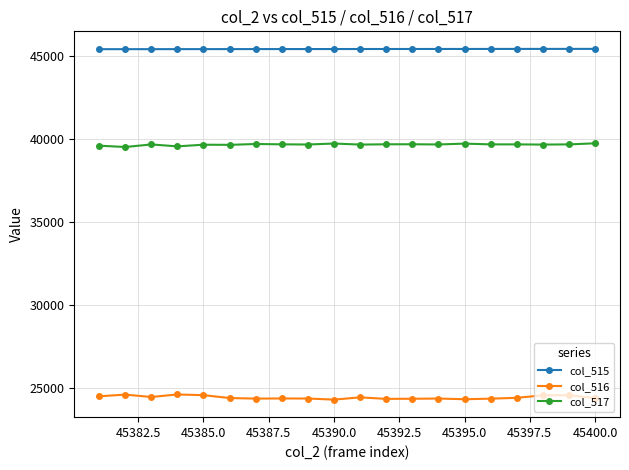

What is the value of the col_516 point at the 17th from the left?

24406